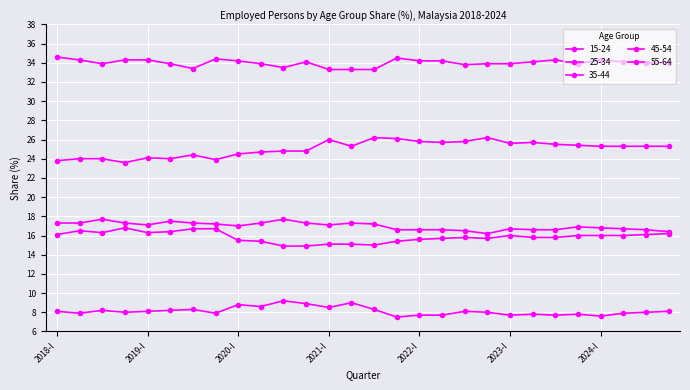

How many lines are shown in the chart?

5